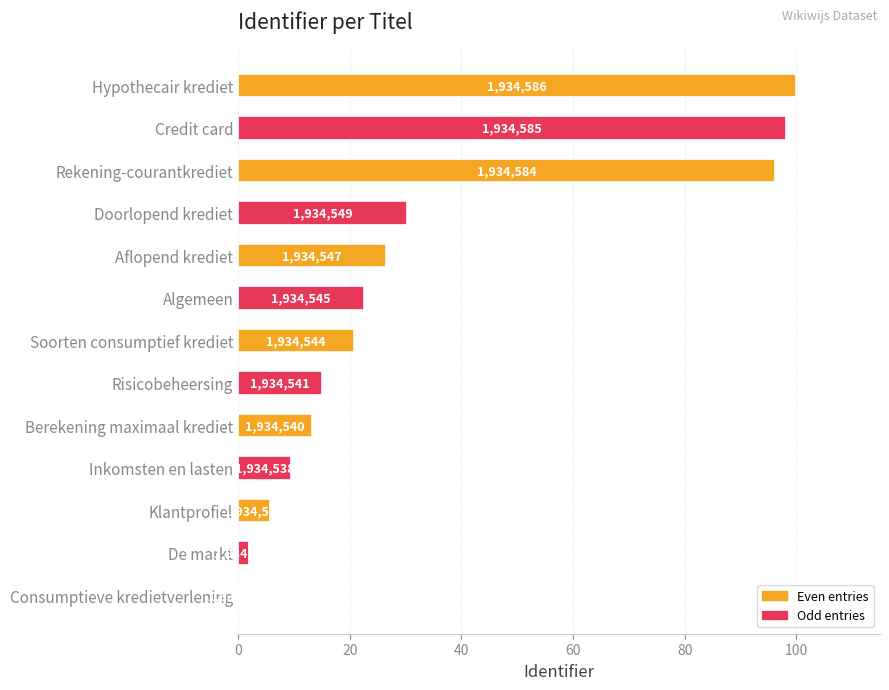

Are the bars horizontal?

Yes